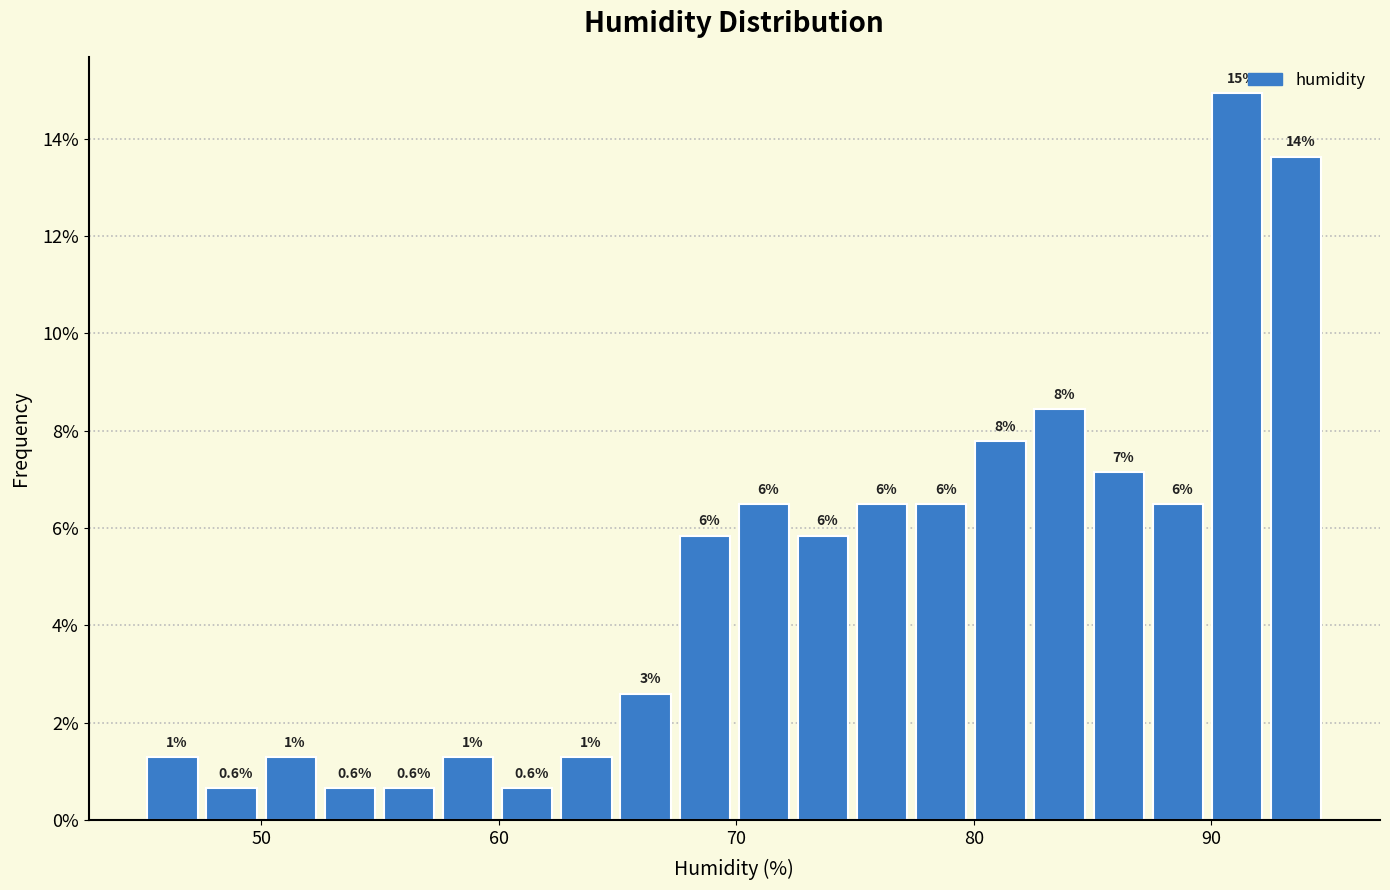

Around what value on the x-axis is the tallest bar? Give the approximate position of its centre, as read against the axis.

91